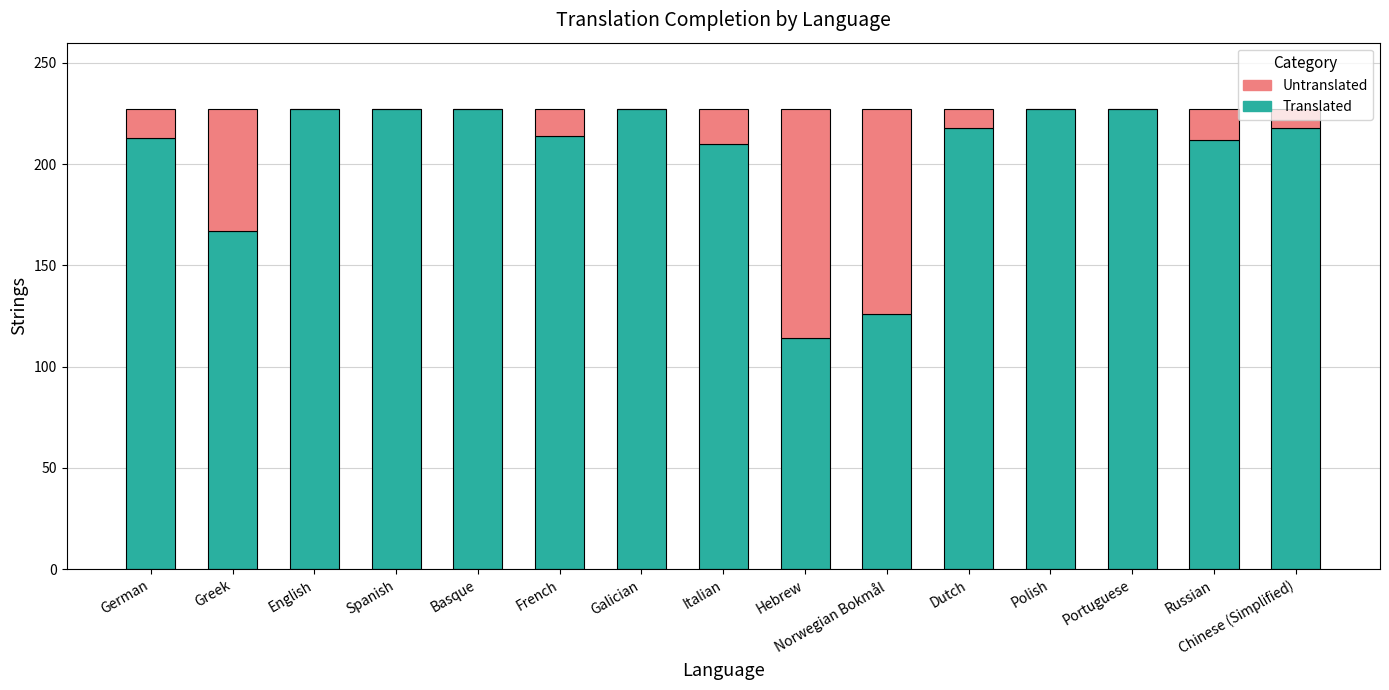

What is the total value across all series at Spanish?

227